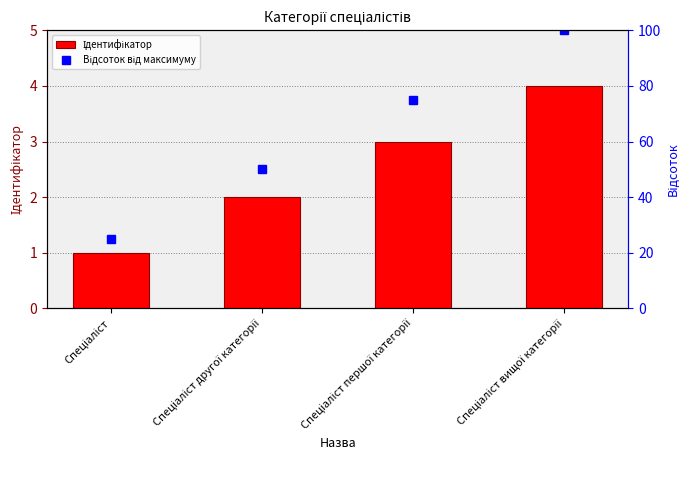

How many groups of bars are there?

4